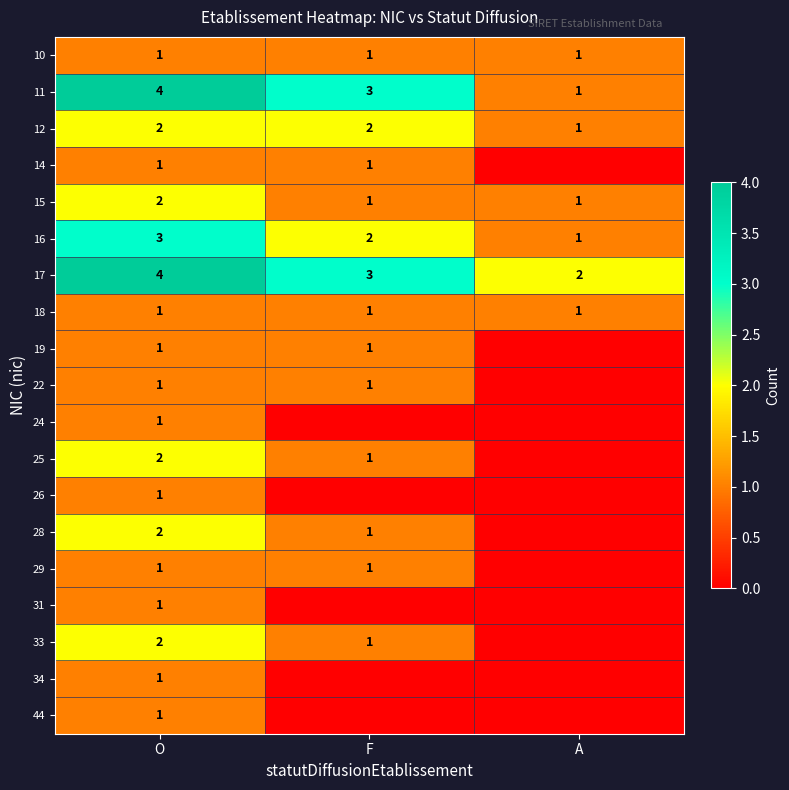

The value of 24 at O is 0. True or false?

False